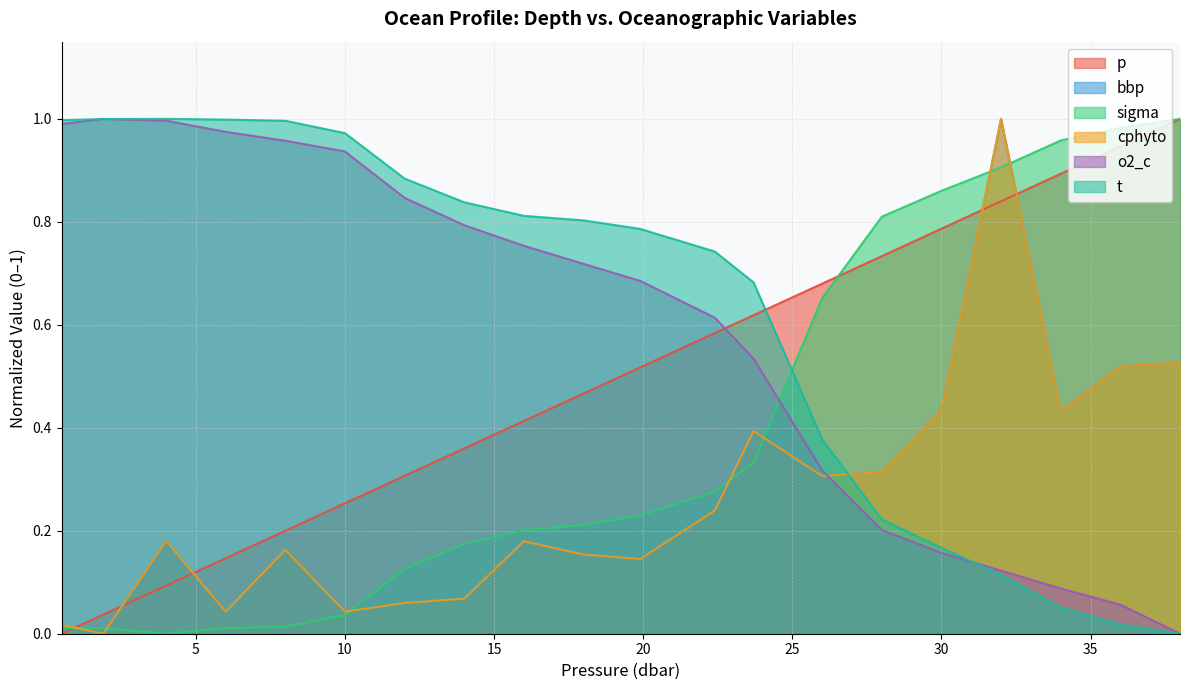

Read the o2_c value at 28.0.

0.2